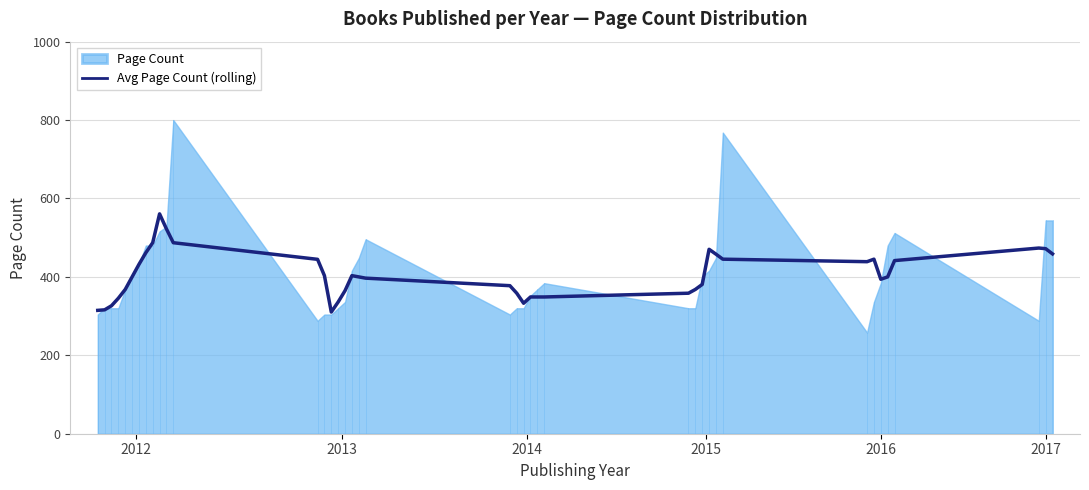

What is the highest value of the Avg Page Count (rolling) series?

560.8